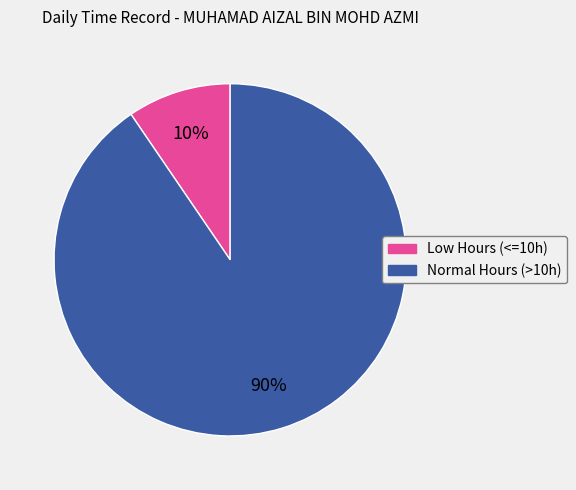

To the nearest percent, what is the average slice percentage?

50%